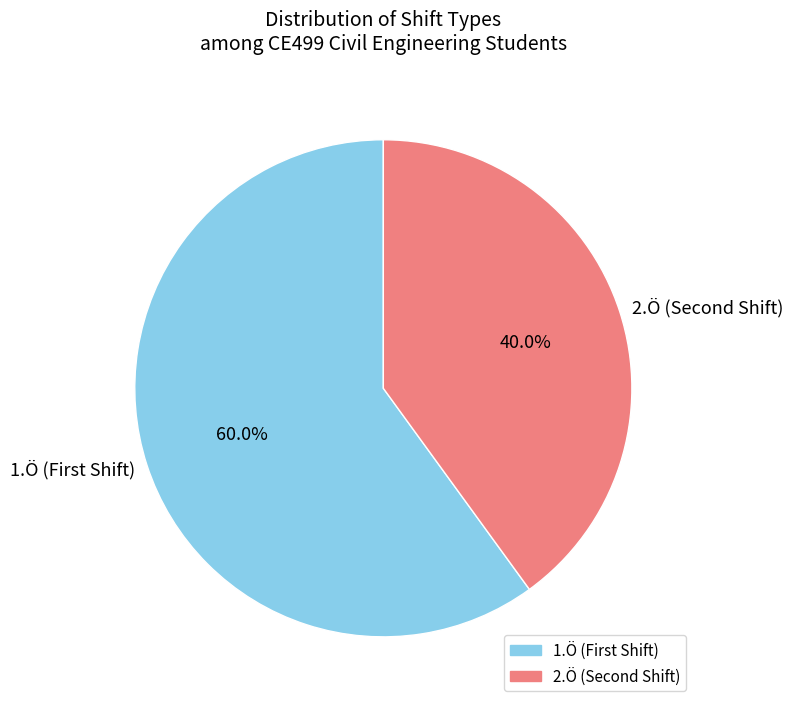

What is the majority slice?

1.Ö (First Shift)